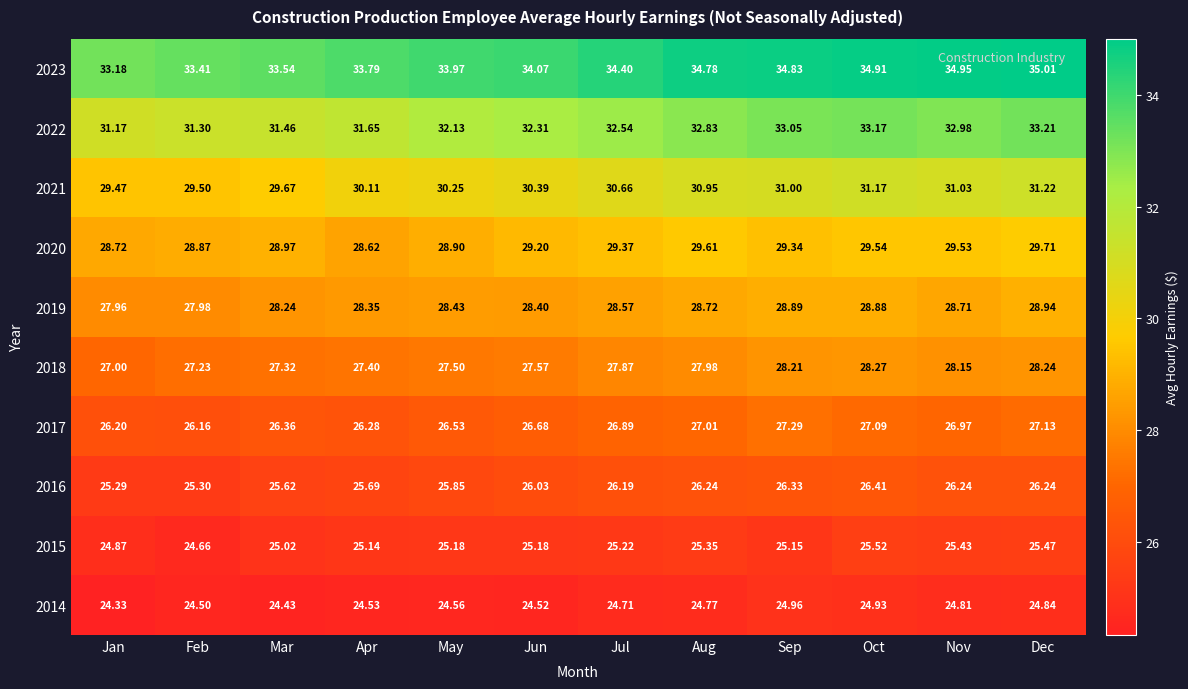

List the labels in order of 2019 value, smallest first.

Jan, Feb, Mar, Apr, Jun, May, Jul, Nov, Aug, Oct, Sep, Dec